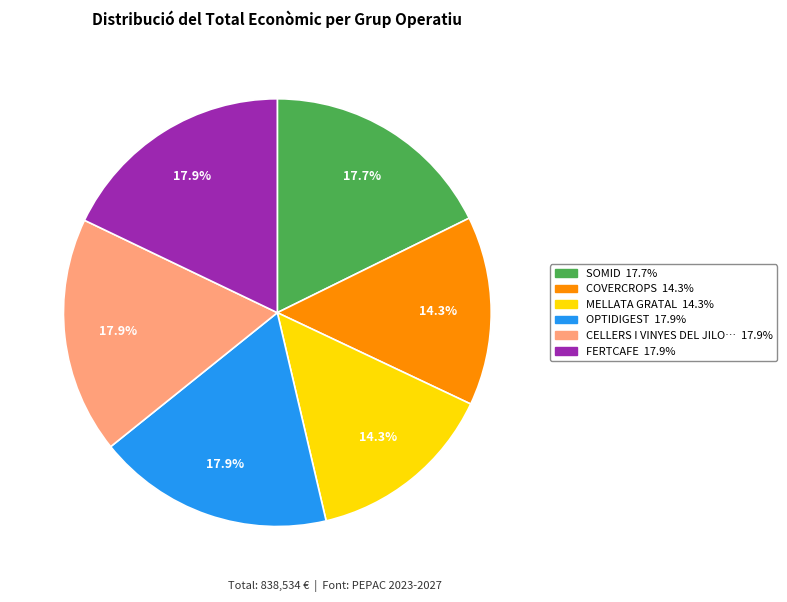

Is there any slice that represents more than half of the pie?

No